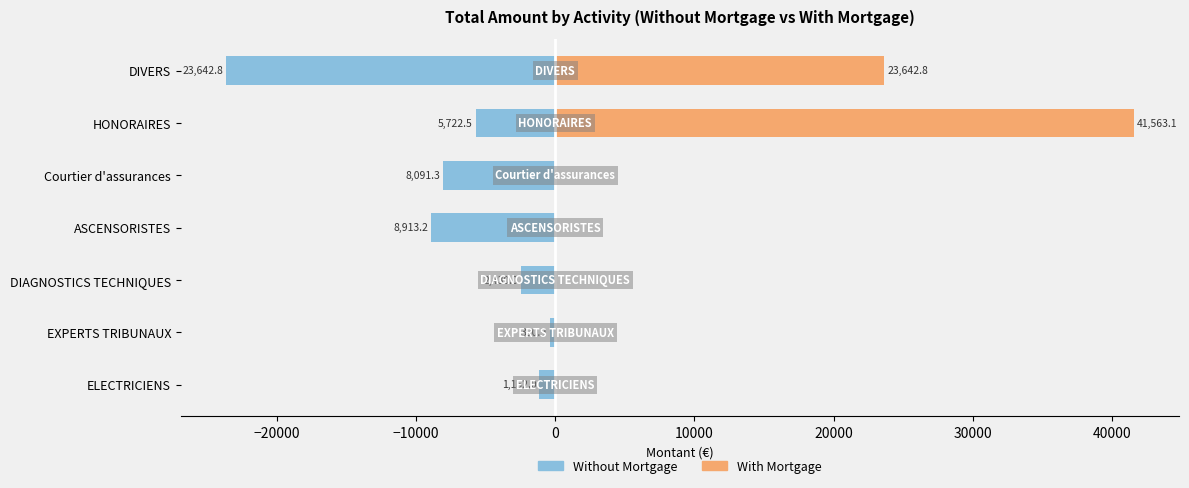

Reading left to right, extract all data points from this chart.

Without Mortgage: -1152.0	-390.9	-2430.0	-8913.2	-8091.3	-5722.5	-23642.8
With Mortgage: 0.0	0.0	0.0	0.0	0.0	41563.1	23642.8